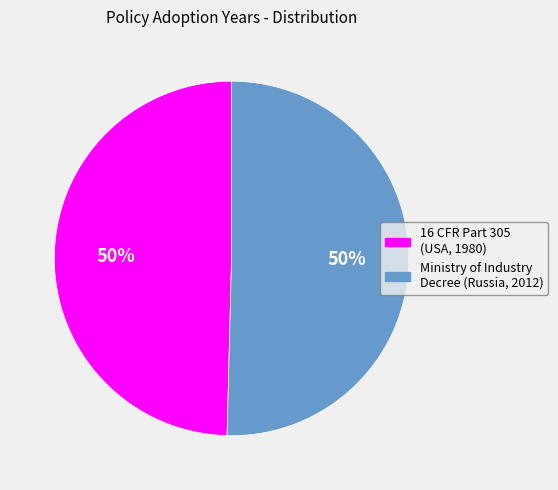

To the nearest percent, what is the average slice percentage?

50%